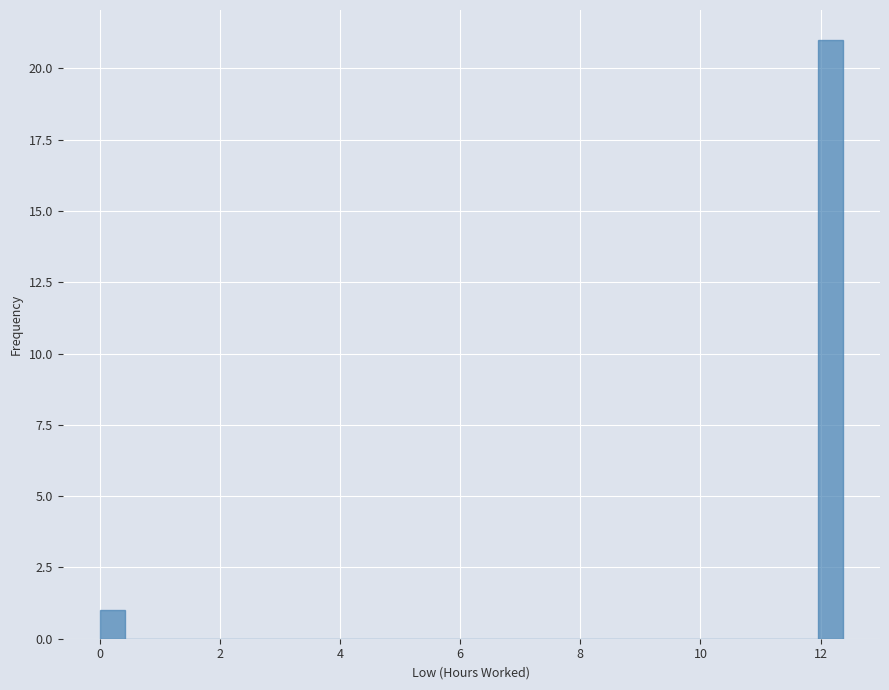

Around what value on the x-axis is the tallest bar? Give the approximate position of its centre, as read against the axis.

12.2